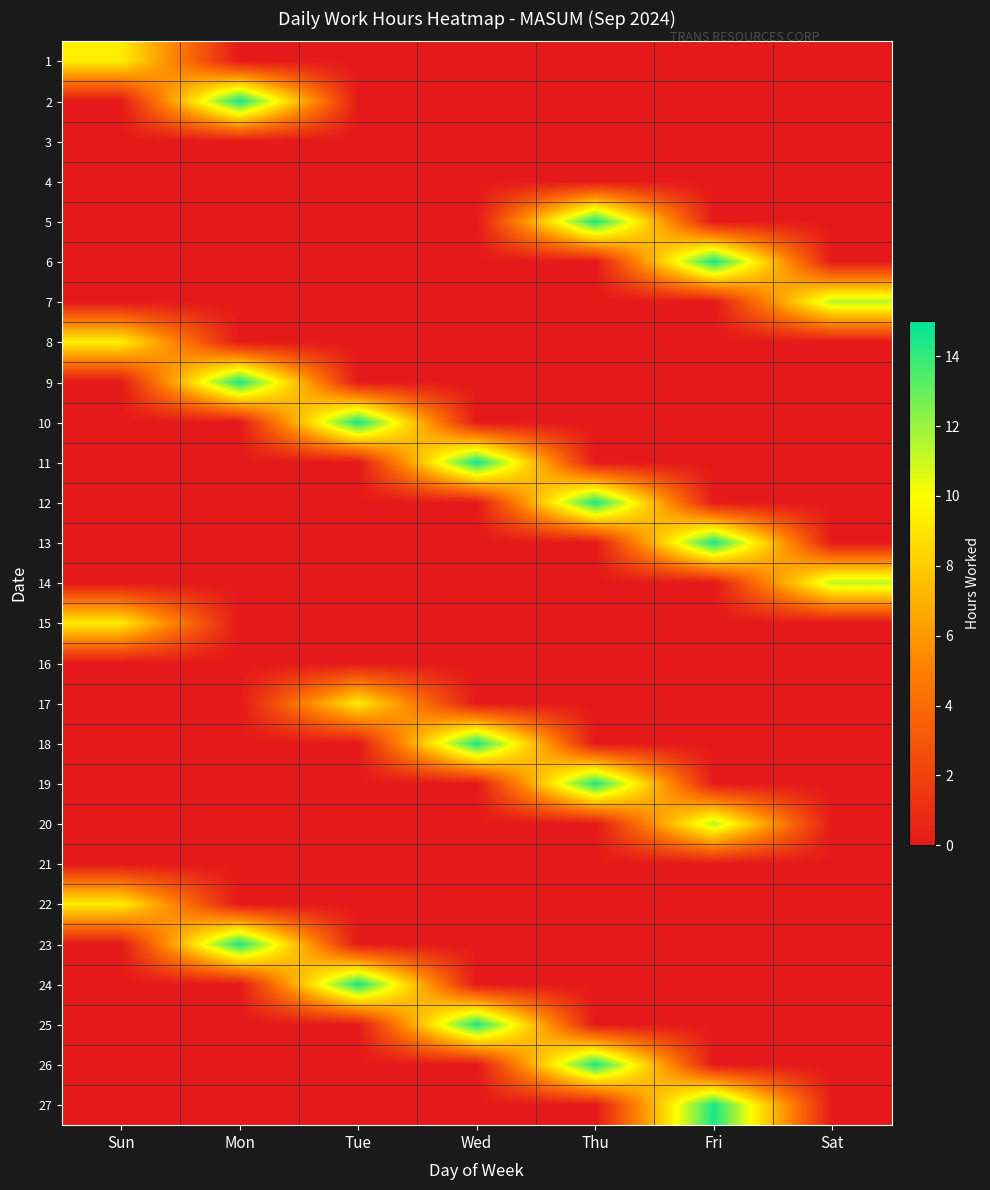

How many distinct data groups are displayed?

27